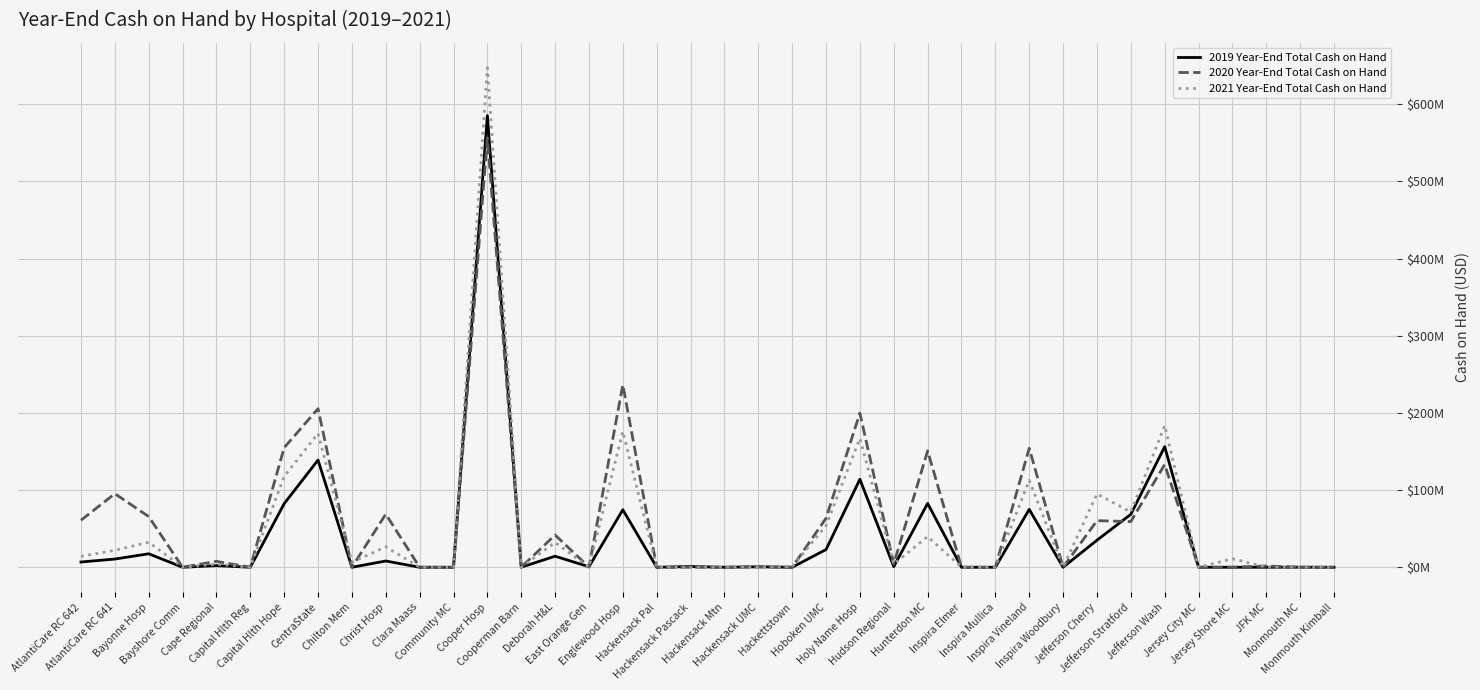

At which category does 2021 Year-End Total Cash on Hand reach its first local valley?

Bayshore Comm